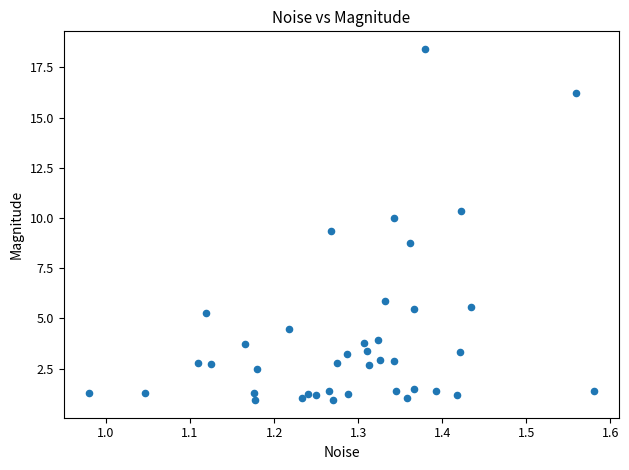

What is the range of X values (max minus min)?

0.6